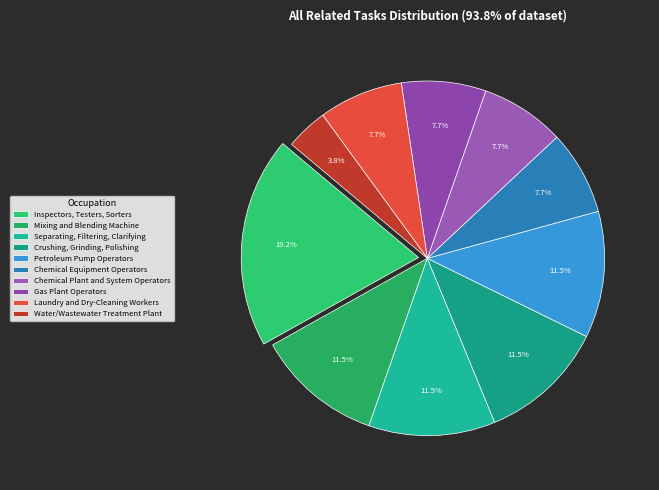

Does any single category account for the majority?

No